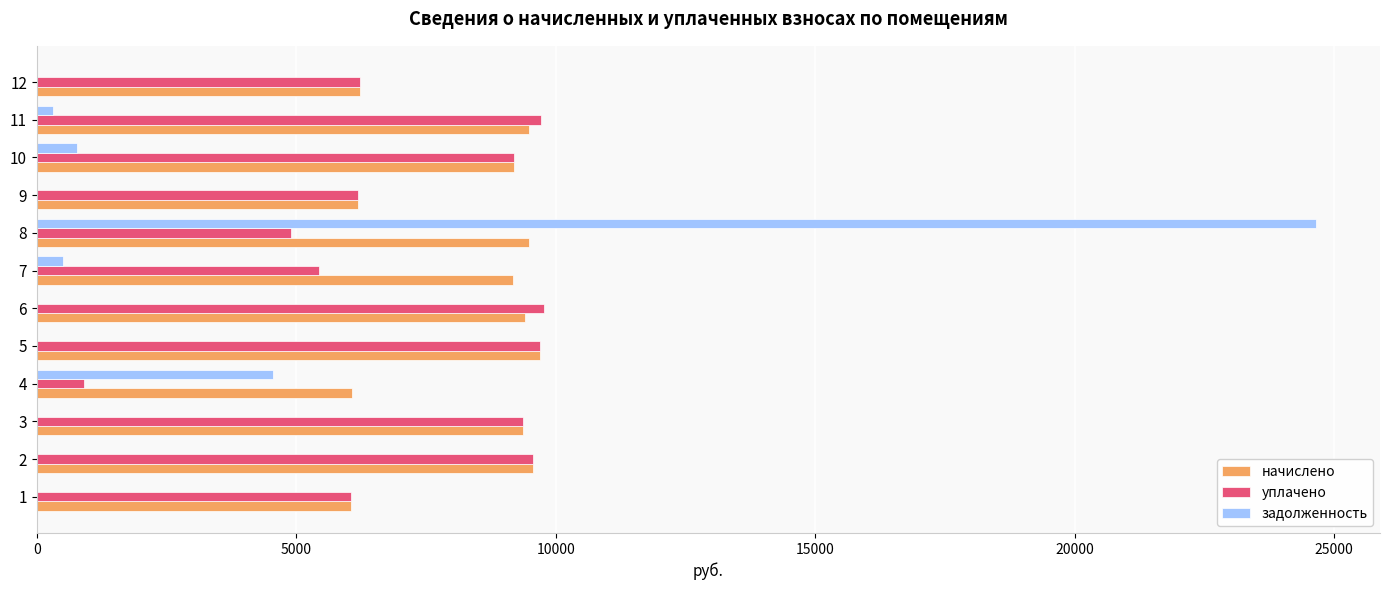

What are all the series names shown in the legend?

начислено, уплачено, задолженность